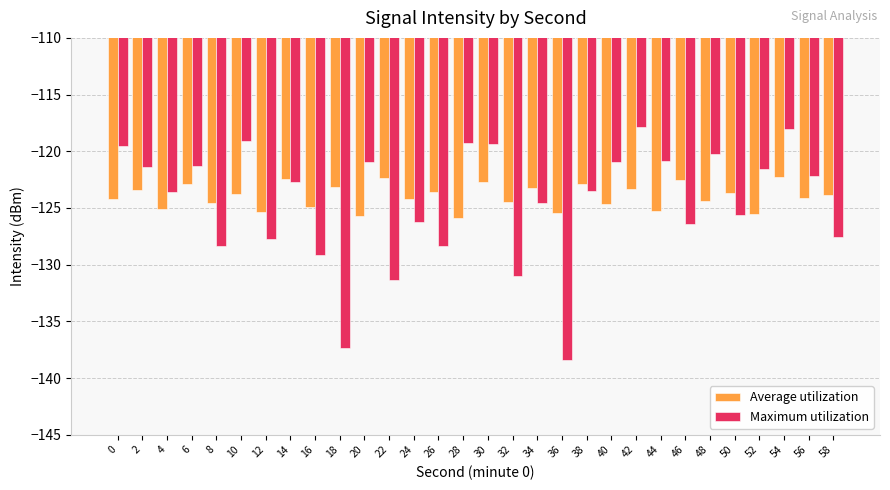

True or false: Maximum utilization has a value of -197.1 at 52.

False